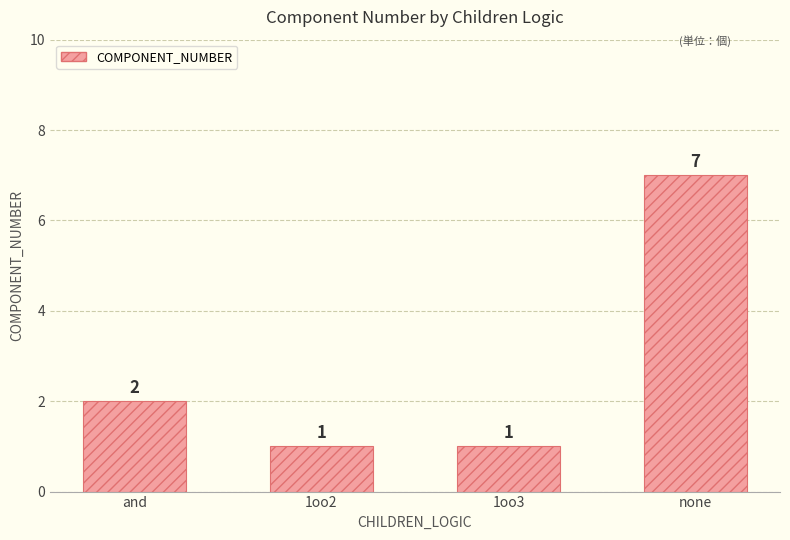

Reading left to right, list all the values displayed in this chart.

and=2	1oo2=1	1oo3=1	none=7